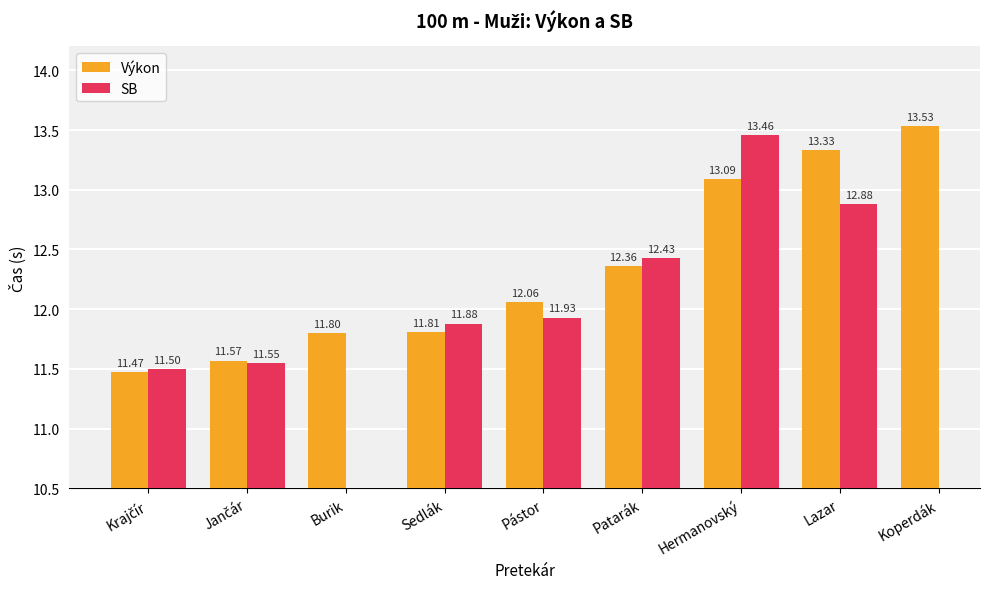

Is it true that Výkon equals 20.2 at Lazar?

False